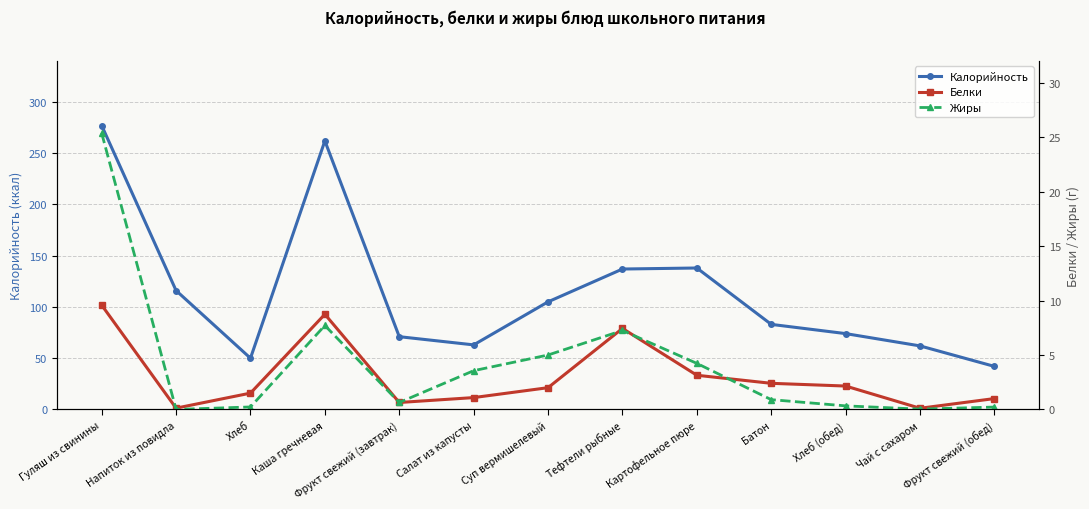

At which category does the chart reach its peak across all series?

Гуляш из свинины